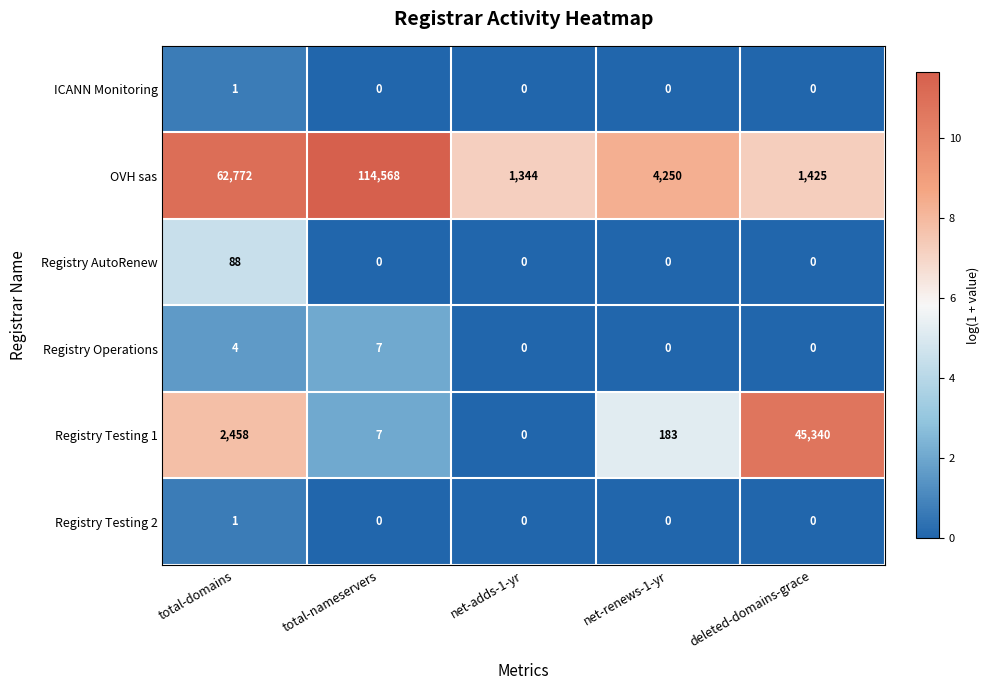

At which category does the chart reach its peak across all series?

total-nameservers